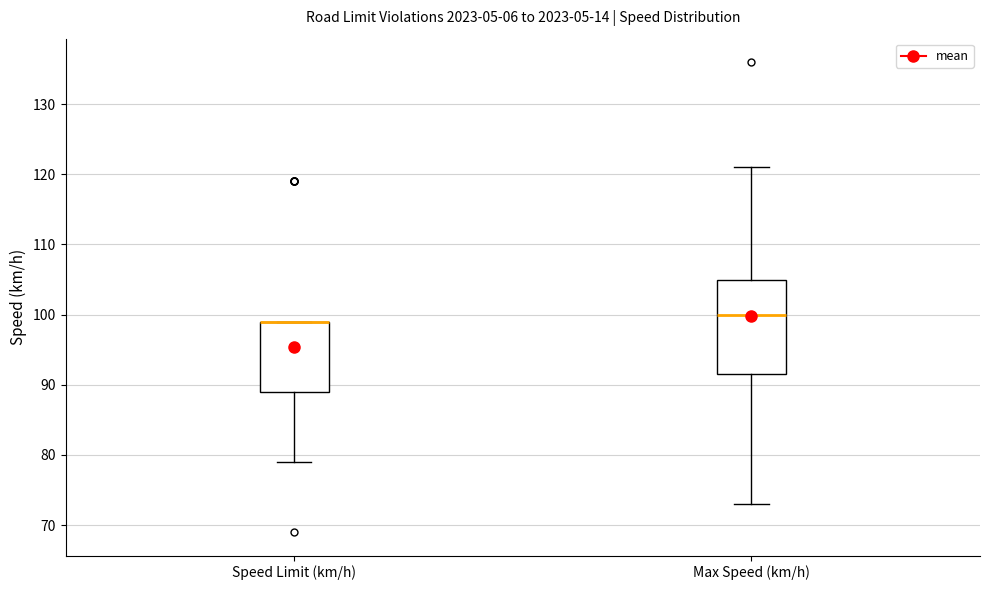

Where is the lower edge of the box for Speed Limit (km/h) on the y-axis? The values are not printed on the chart, so give them approximately, as read against the axis.

89